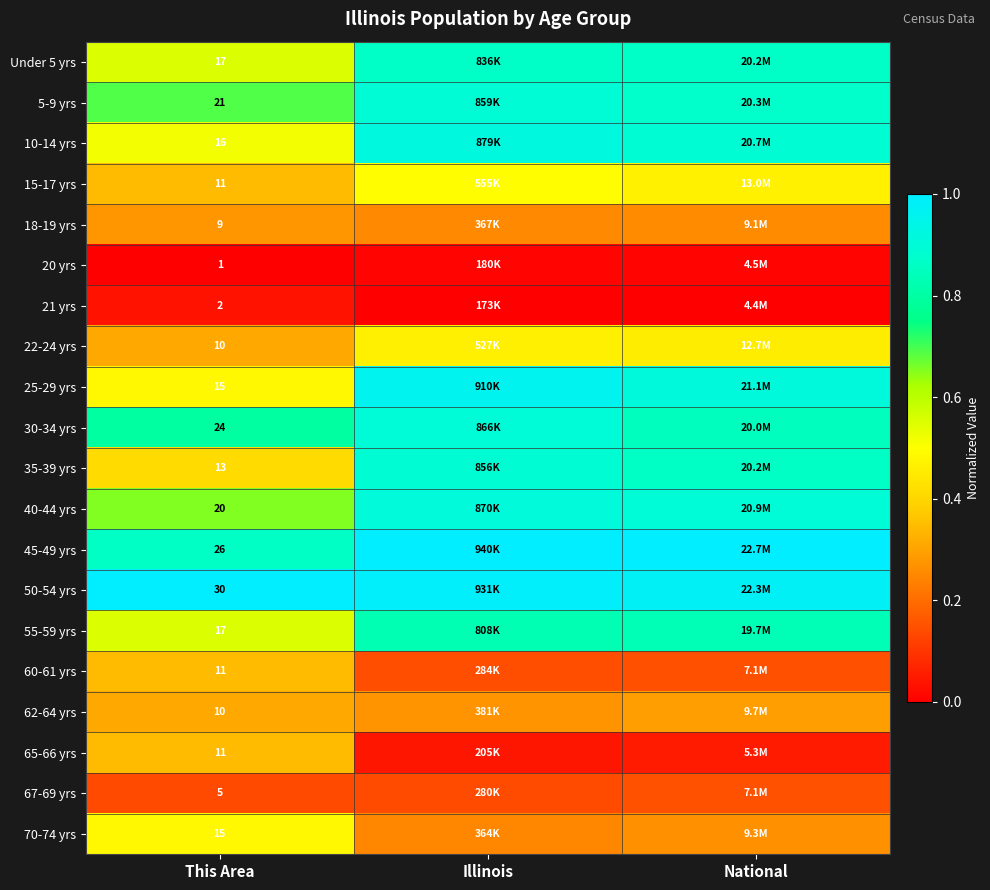

Rank the series at National from highest to lowest value.

45-49 yrs, 50-54 yrs, 25-29 yrs, 40-44 yrs, 10-14 yrs, 5-9 yrs, Under 5 yrs, 35-39 yrs, 30-34 yrs, 55-59 yrs, 15-17 yrs, 22-24 yrs, 62-64 yrs, 70-74 yrs, 18-19 yrs, 67-69 yrs, 60-61 yrs, 65-66 yrs, 20 yrs, 21 yrs